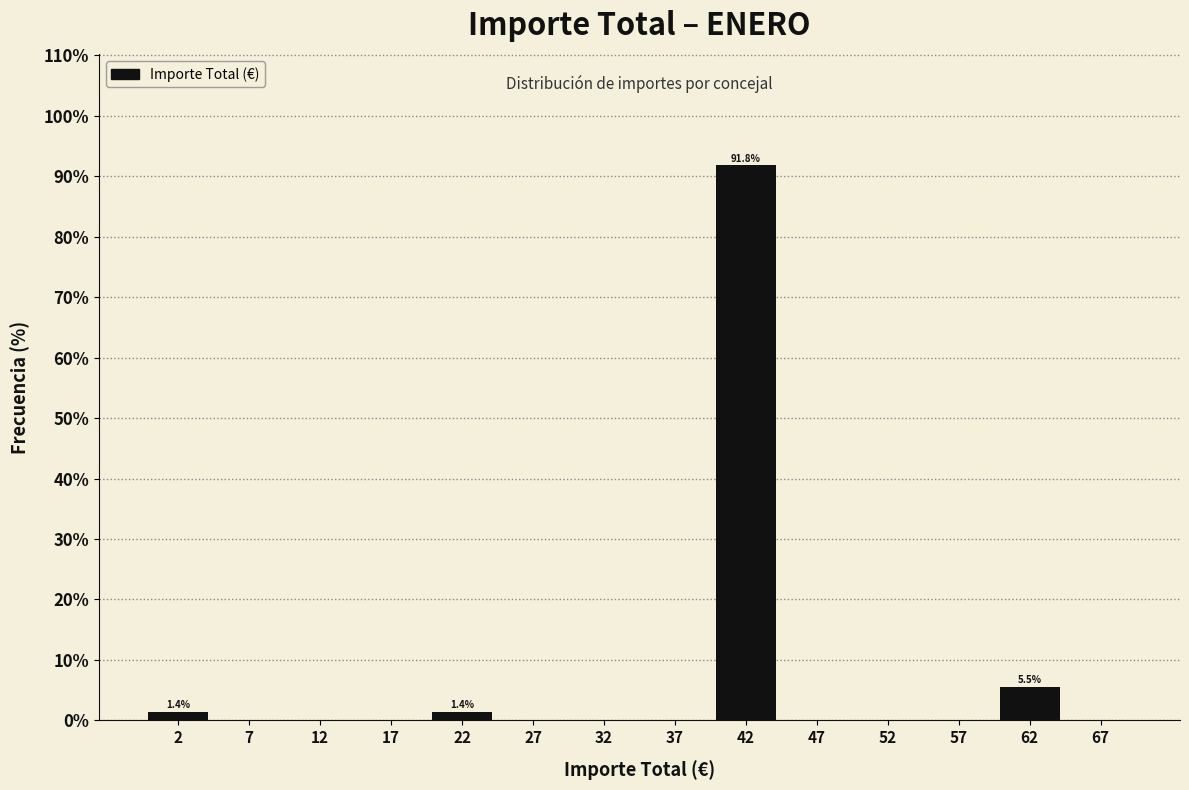

Which range on the x-axis has the tallest bar?

40 to 45